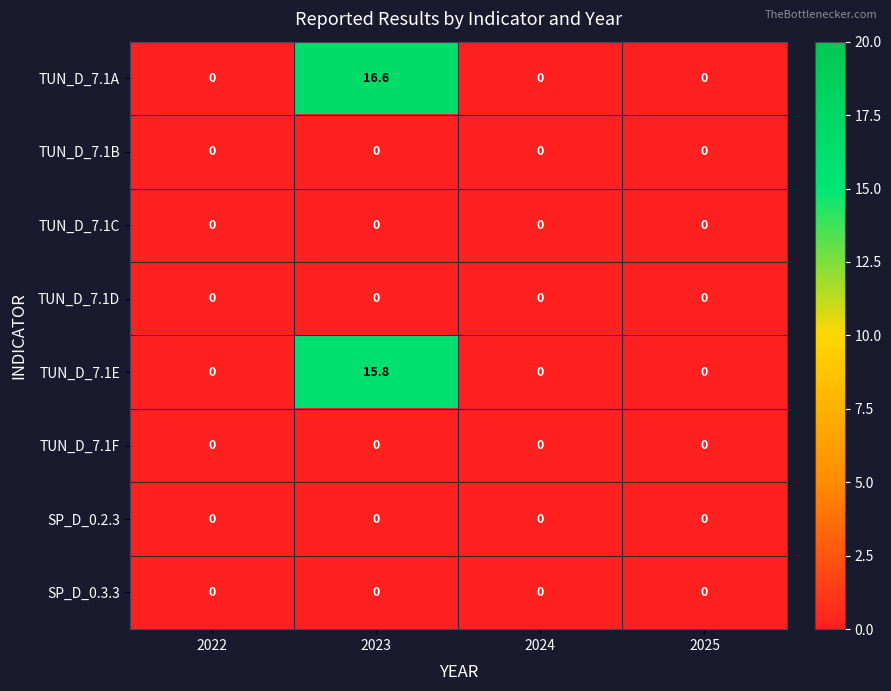

How many data points does each series have?

4